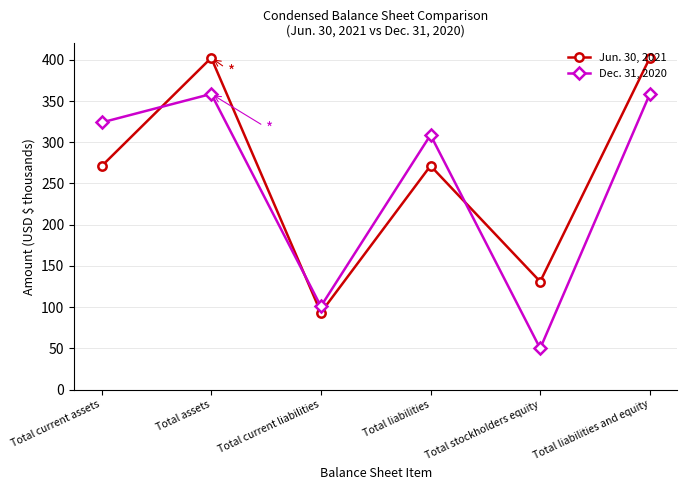

What is the value of the Jun. 30, 2021 point at the 1st from the left?

271.0